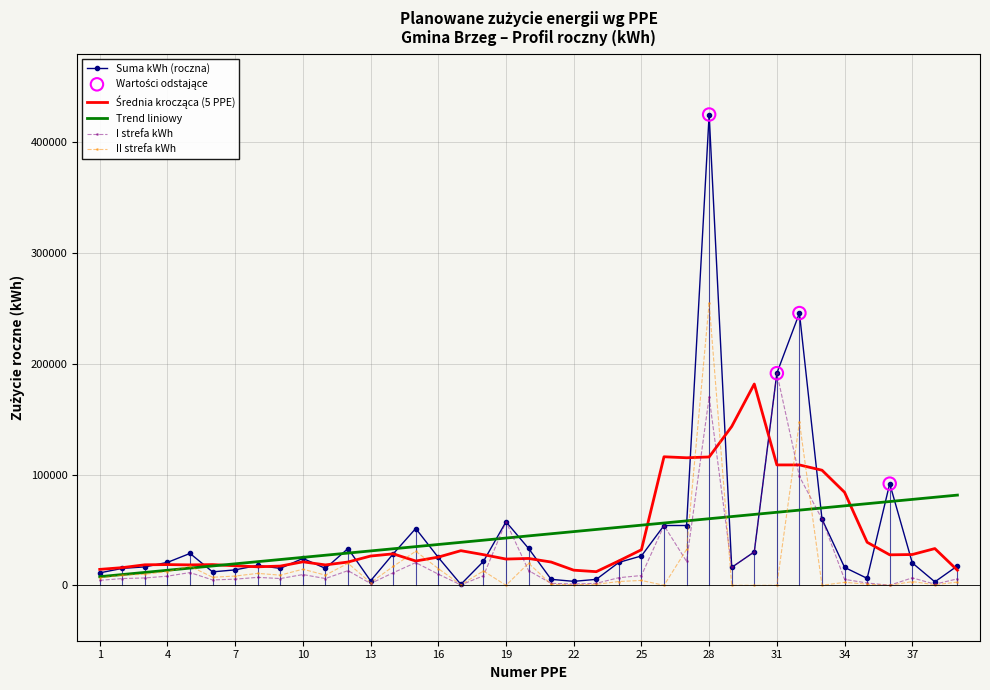

Which series has the widest spread of values?

Suma kWh (roczna)